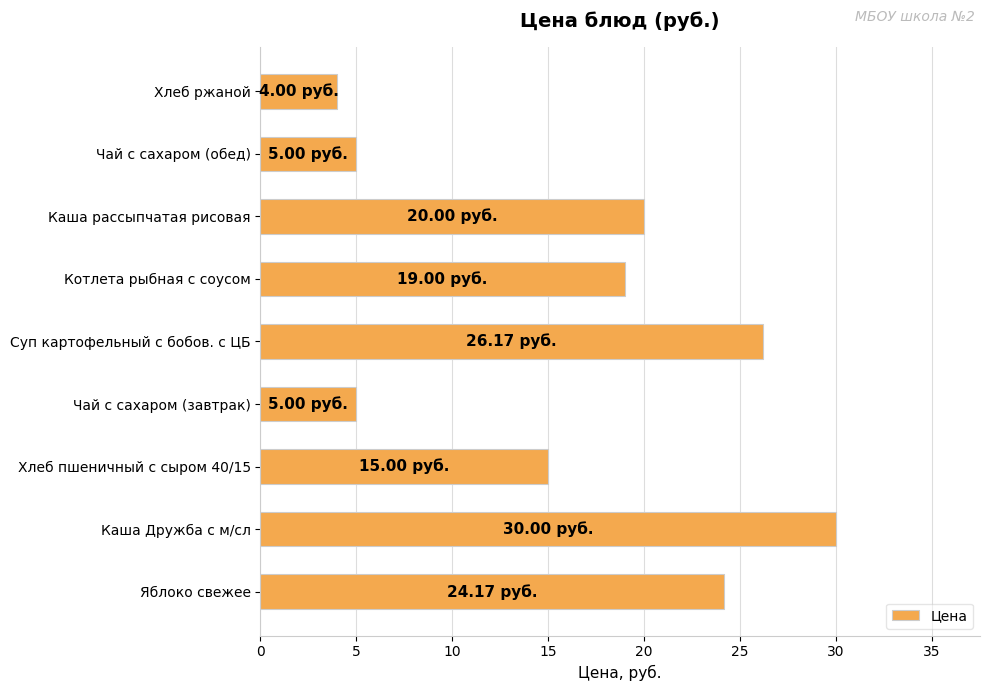

How many bars are there in total?

9